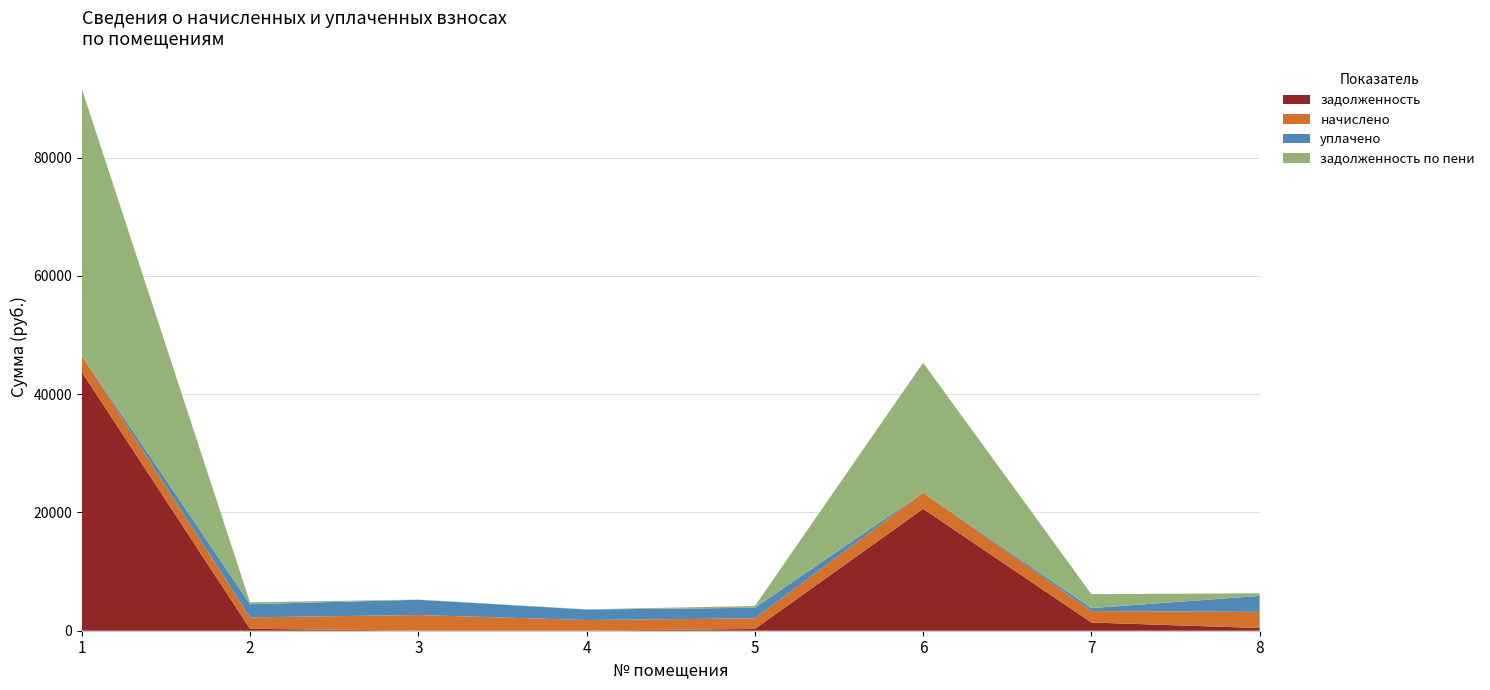

Reading left to right, what are all the values shown in this chart?

задолженность: 1=43765.6	2=322.4	3=17.6	4=13.5	5=299.7	6=20613.8	7=1390.7	8=453.8
начислено: 1=2764.3	2=1934.4	3=2637.5	4=1798.3	5=1798.3	6=2730.5	7=1934.4	8=2723.0
уплачено: 1=0.0	2=2227.7	3=2576.4	4=1771.2	5=1784.7	6=0.0	7=500.0	8=2702.5
задолженность по пени: 1=45147.7	2=322.4	3=37.2	4=39.2	5=299.7	6=21979.0	7=2357.9	8=453.8